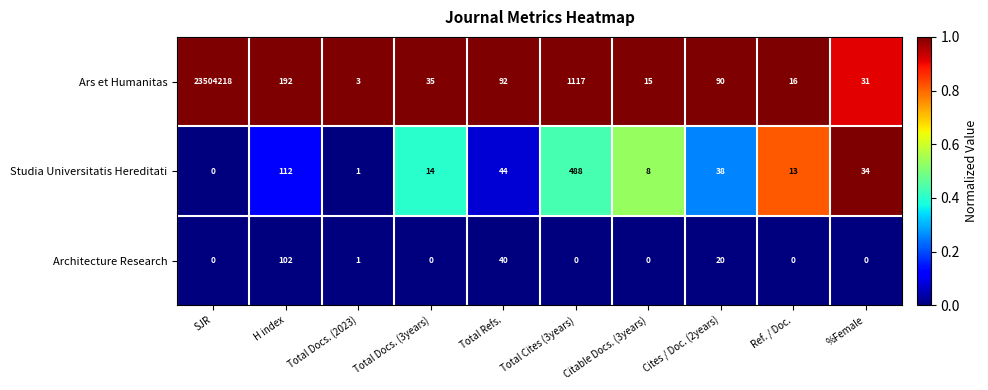

What is the sum of all Studia Universitatis Hereditati values?

752